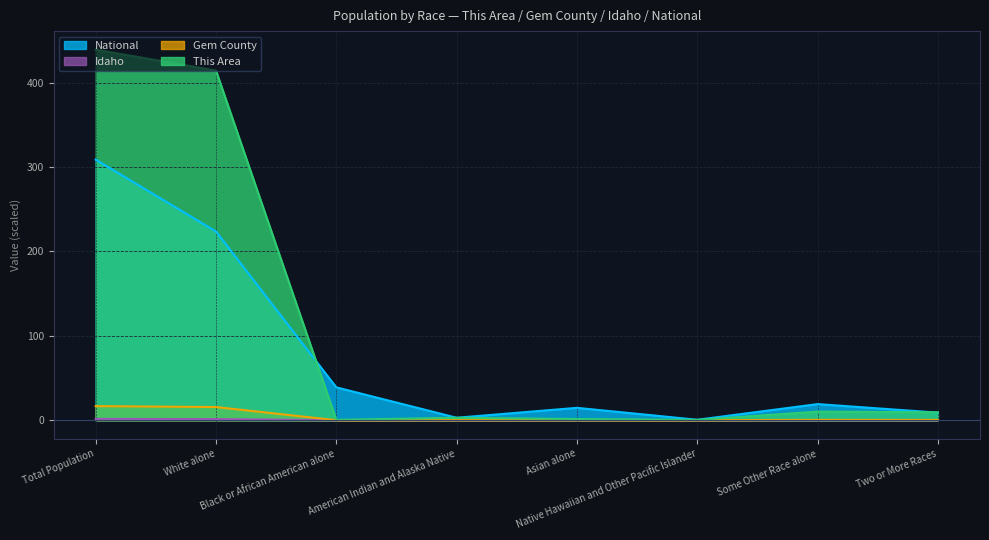

Between Black or African American alone and Two or More Races, which series saw the biggest shift?

National